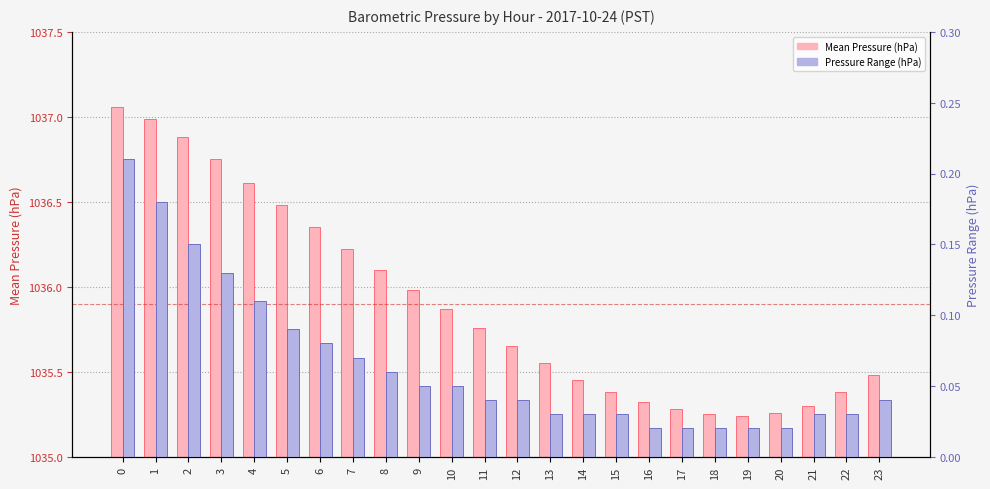

Reading right to left, what are all the values shown in this chart?

Mean Pressure (hPa): 1035.5	1035.4	1035.3	1035.3	1035.2	1035.2	1035.3	1035.3	1035.4	1035.5	1035.5	1035.7	1035.8	1035.9	1036.0	1036.1	1036.2	1036.3	1036.5	1036.6	1036.8	1036.9	1037.0	1037.1
Pressure Range (hPa): 0.0	0.0	0.0	0.0	0.0	0.0	0.0	0.0	0.0	0.0	0.0	0.0	0.0	0.1	0.1	0.1	0.1	0.1	0.1	0.1	0.1	0.1	0.2	0.2